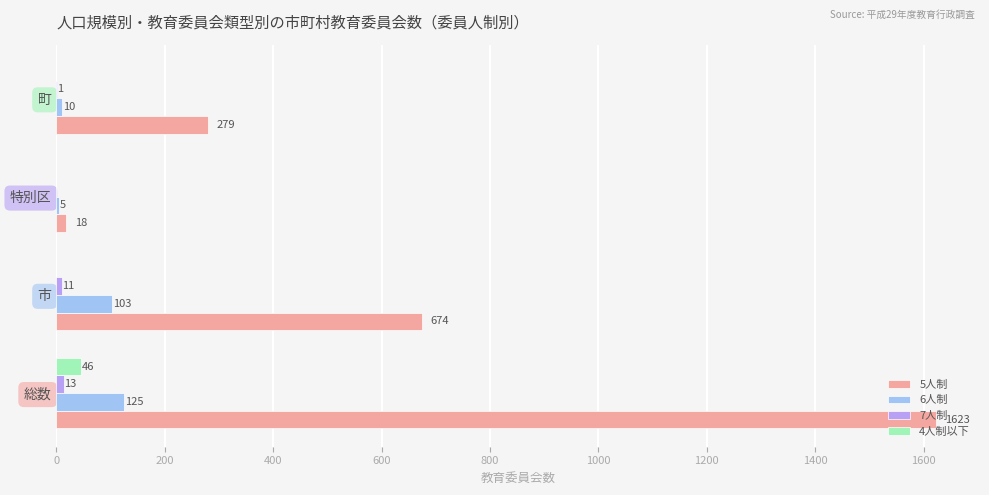

True or false: 6人制 has a value of 5 at 特別区.

True